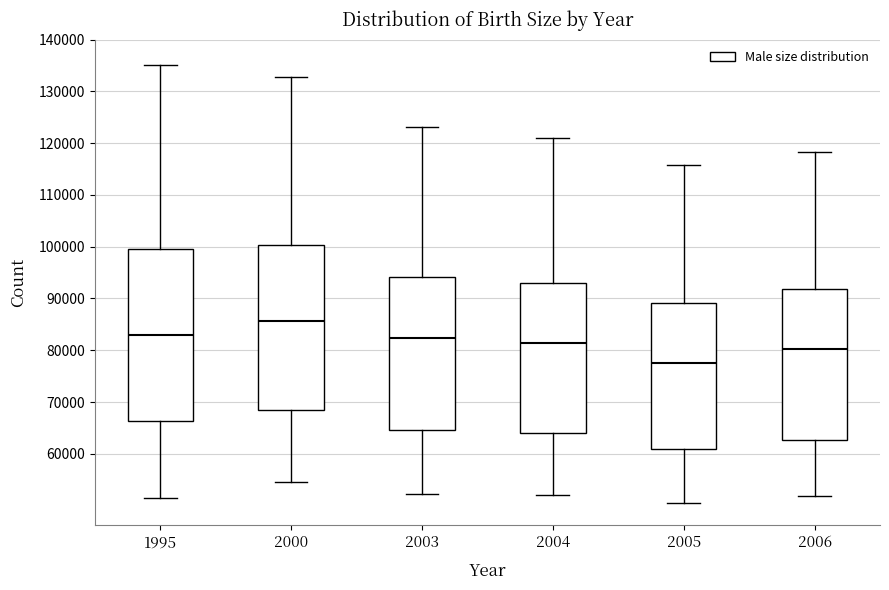

Comparing the boxes themselves (not the whiskers), which one is the tallest?

1995